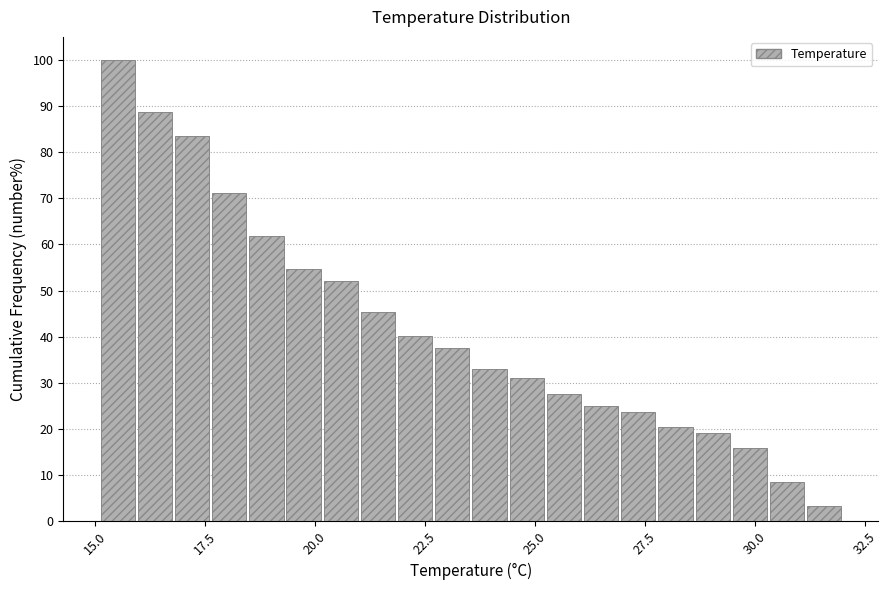

Around what value on the x-axis is the tallest bar? Give the approximate position of its centre, as read against the axis.

15.5